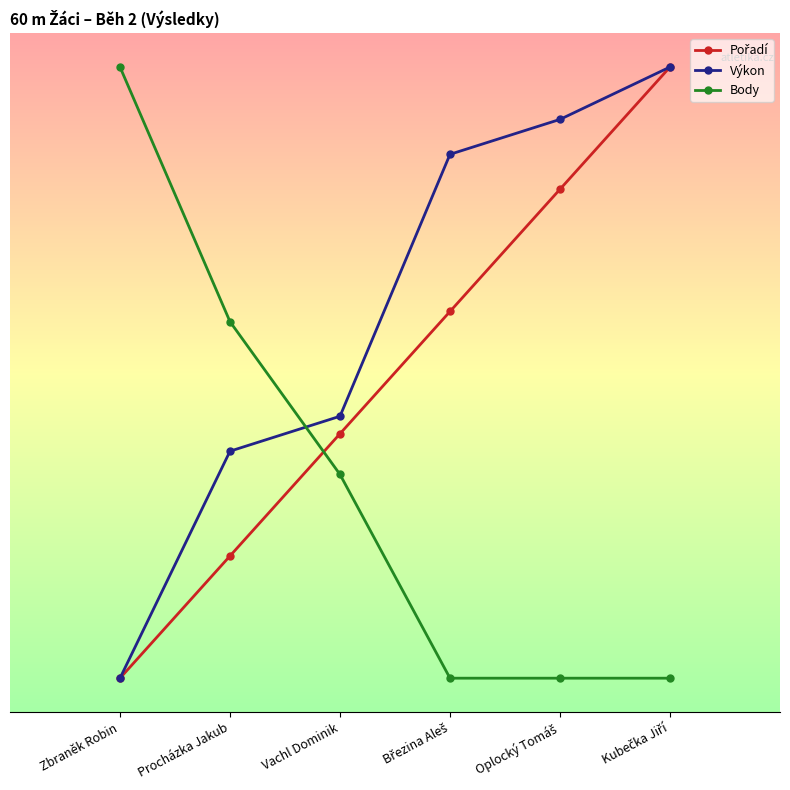

The Pořadí series shows 2.3 at Procházka Jakub. True or false?

True